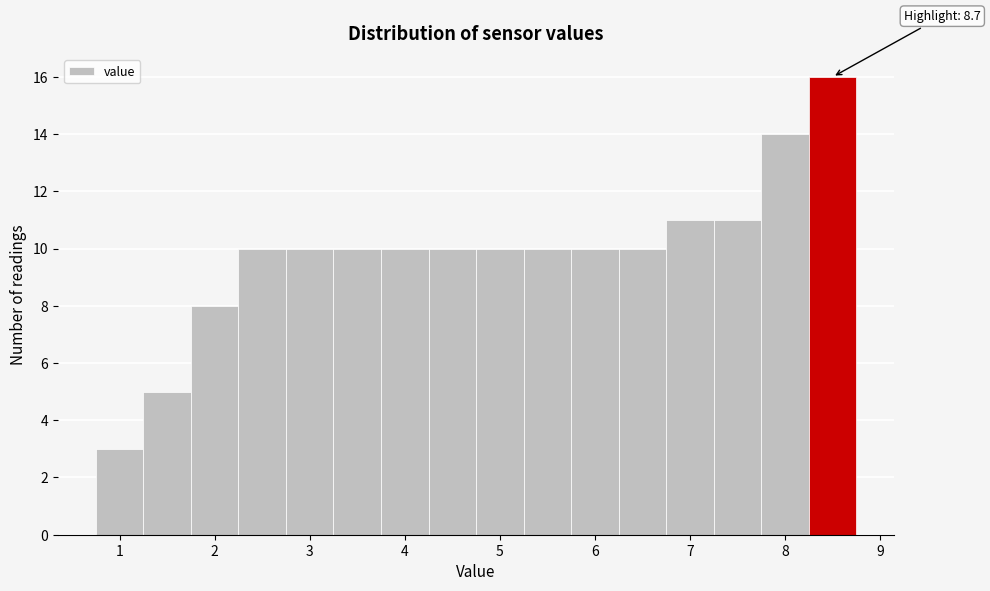

Over which range of the x-axis is the bar tallest?

8.25 to 8.75